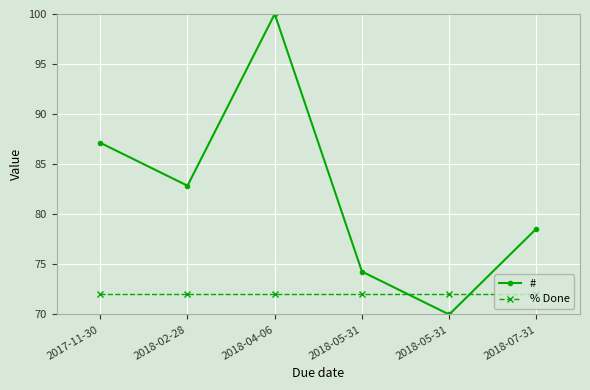

Count the number of data series in this chart.

2